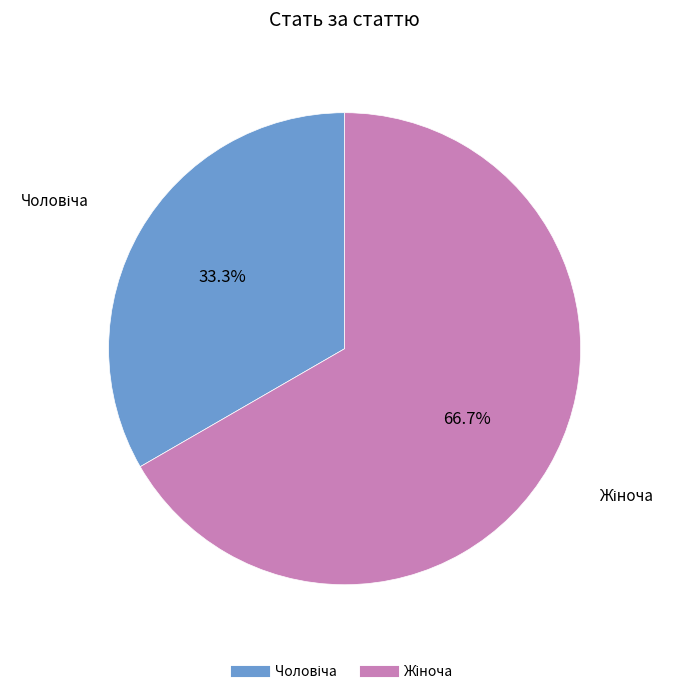

Does any single category account for the majority?

Yes